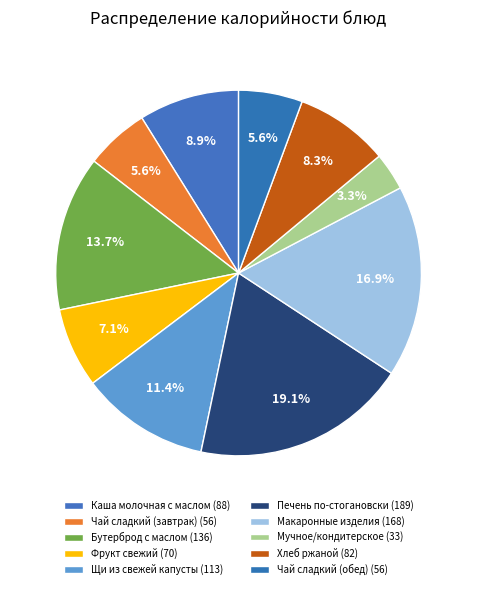

To the nearest percent, what portion does Чай сладкий (обед) represent?

6%